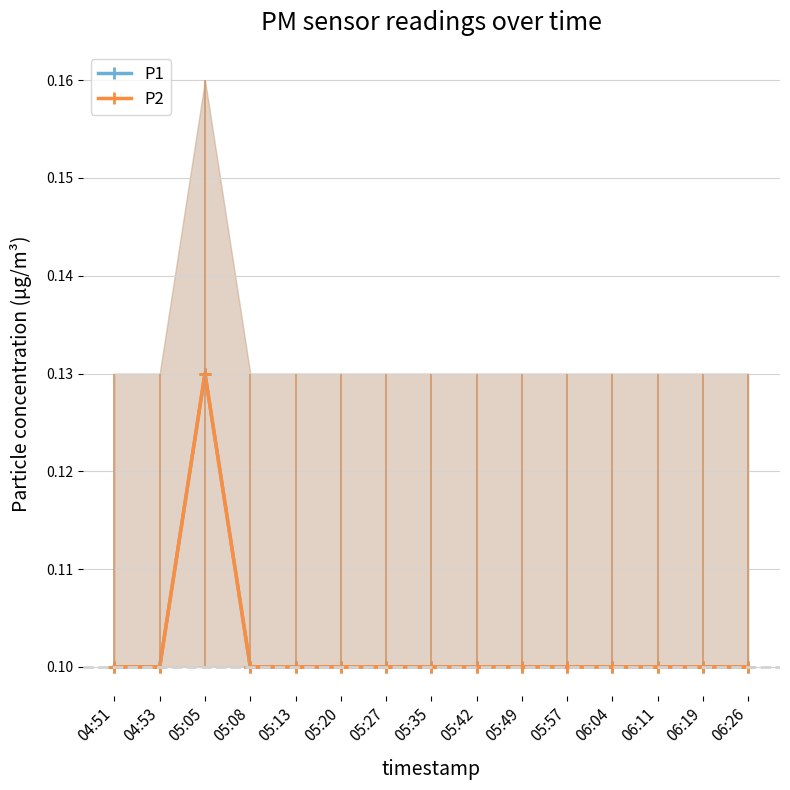

Does the chart have visible grid lines?

Yes